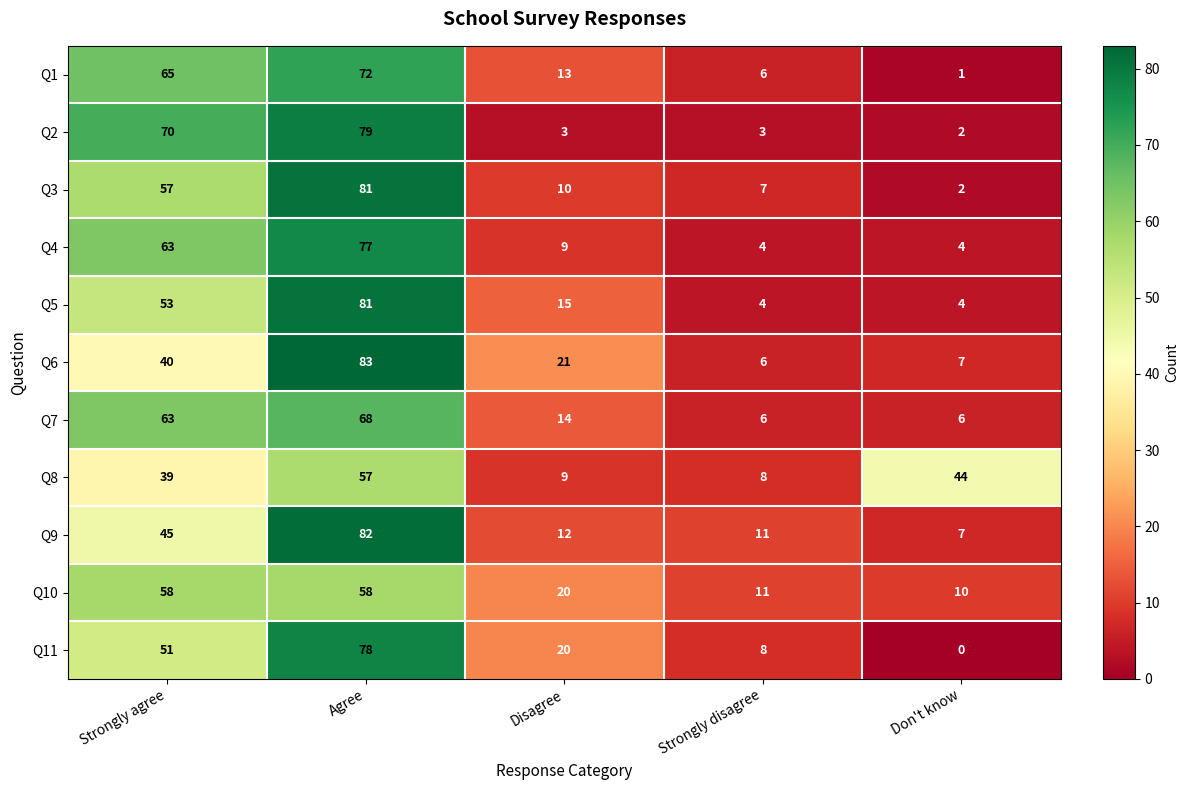

At which label is Q3 closest to 41?

Strongly agree